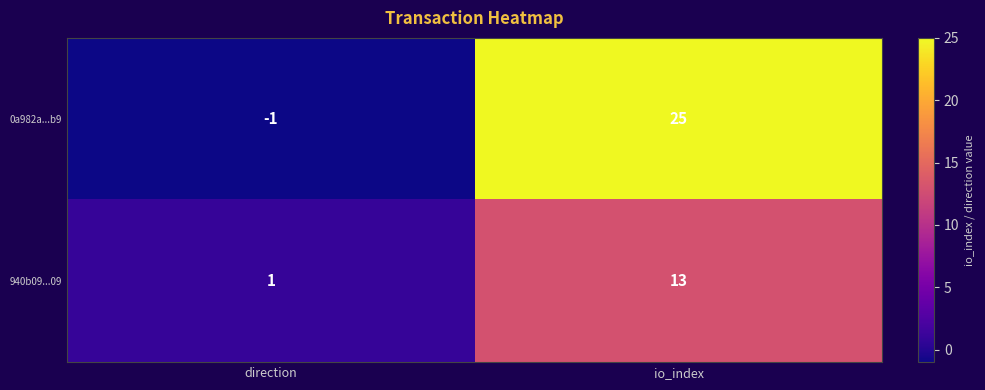

At how many categories does at least one series exceed 12?

1